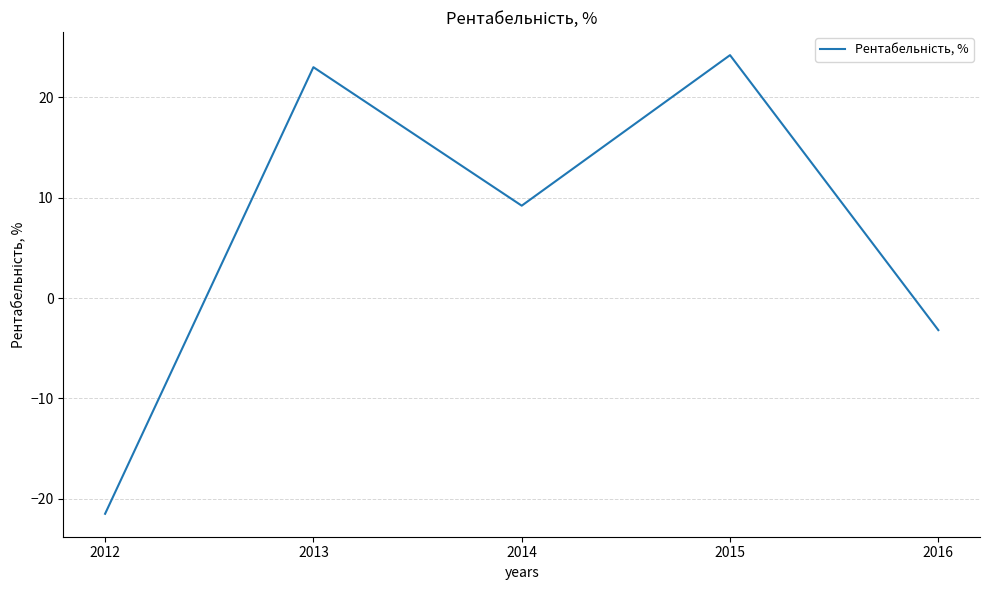

How many interior local peaks (higher than both neighbors) does the data have?

2